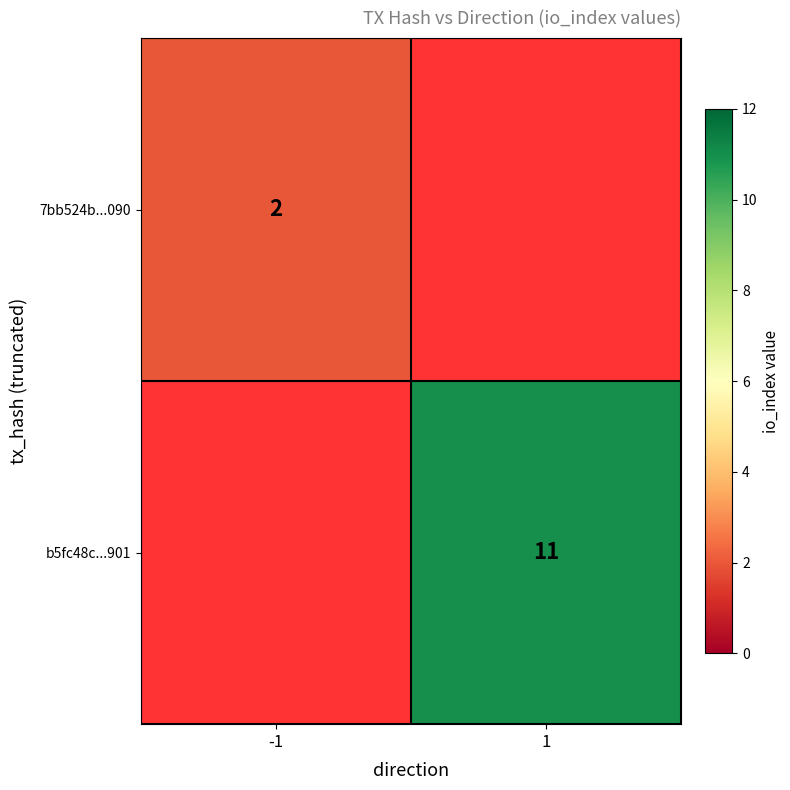

Is it true that b5fc48c...901 equals 11 at 1?

True